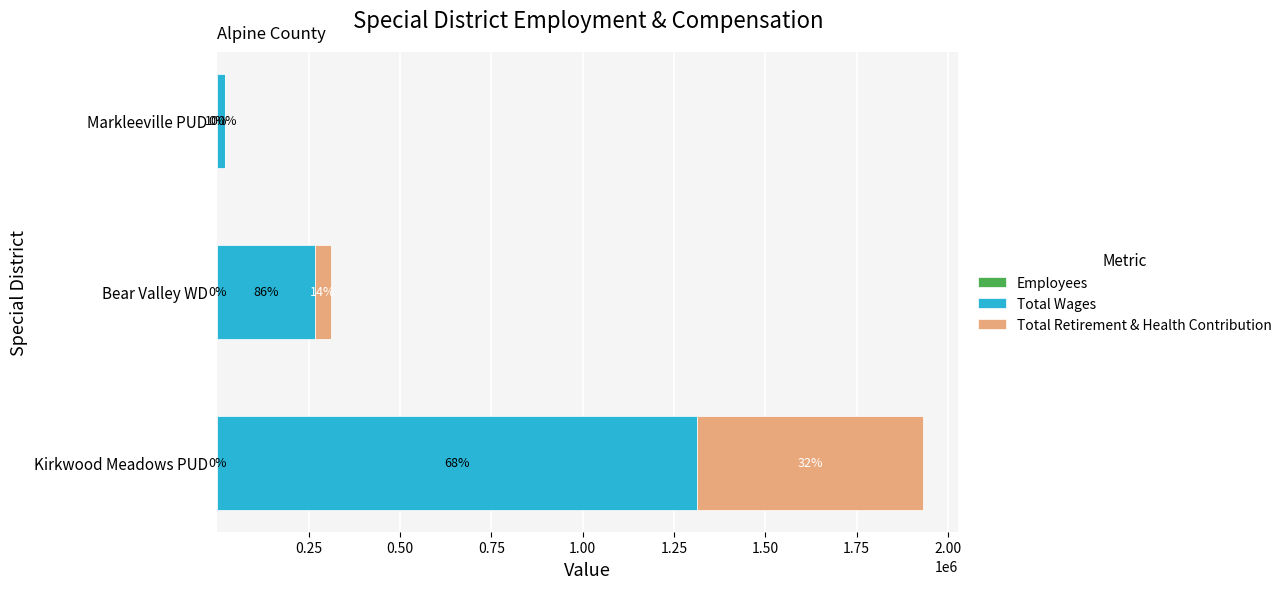

What is the sum of all Employees values?

57